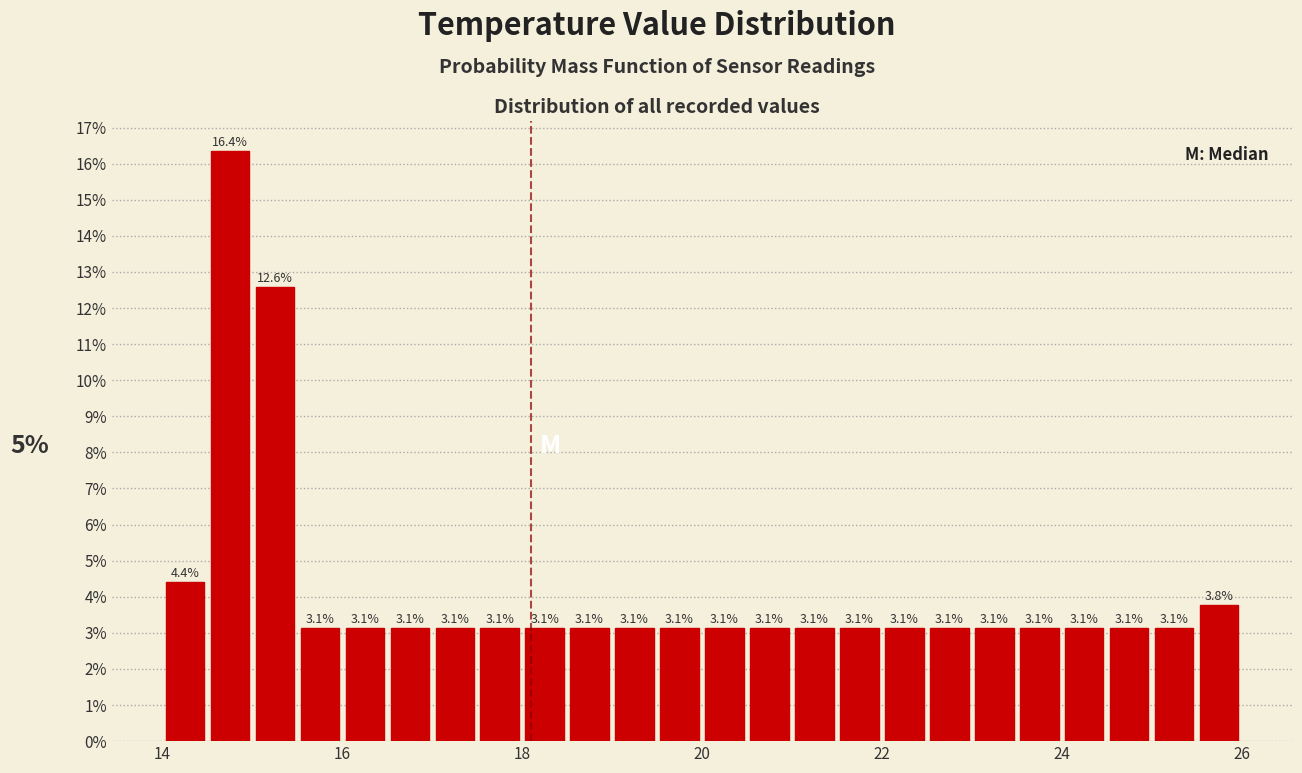

Read against the x-axis, roughly where is the centre of the tallest bar?

14.8